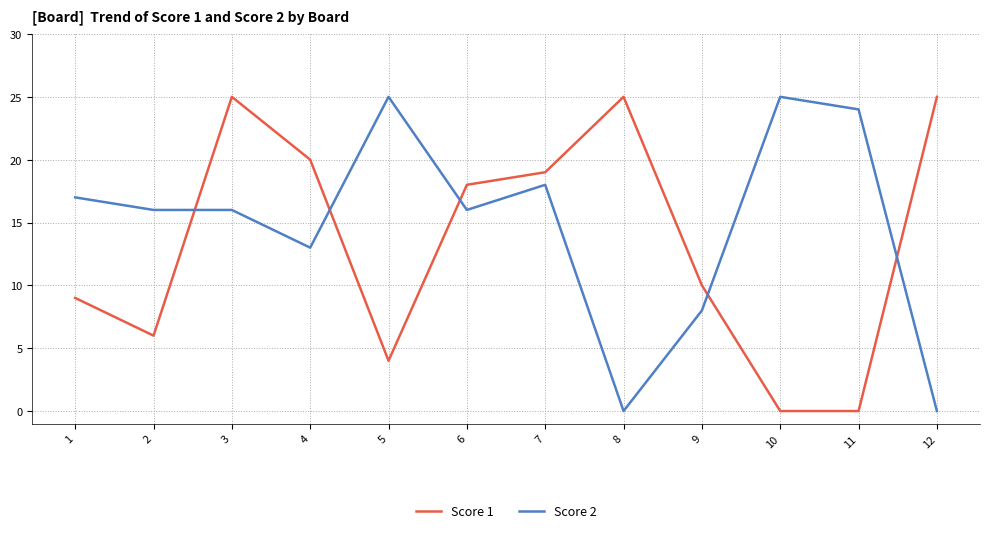

Reading right to left, list all the values displayed in this chart.

Score 1: 25	0	0	10	25	19	18	4	20	25	6	9
Score 2: 0	24	25	8	0	18	16	25	13	16	16	17